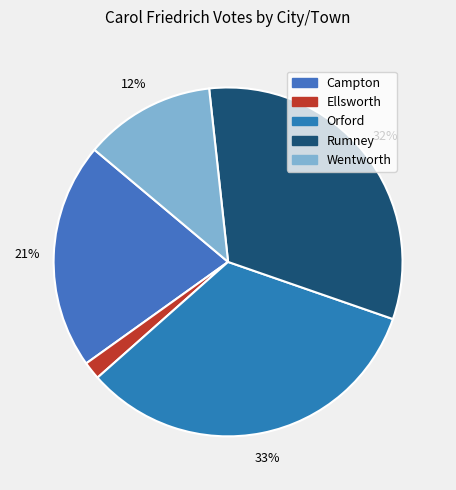

To the nearest percent, what portion does Campton represent?

21%